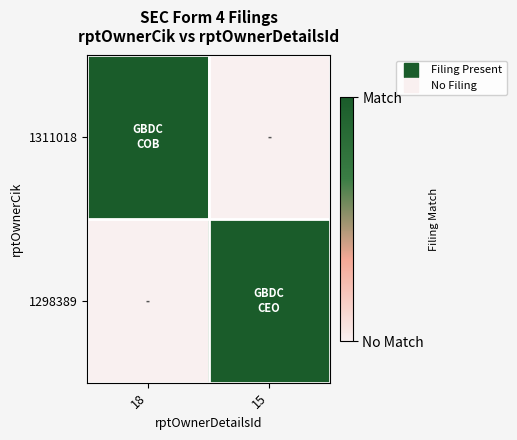

List the series in order of their peak value, highest first.

1311018, 1298389